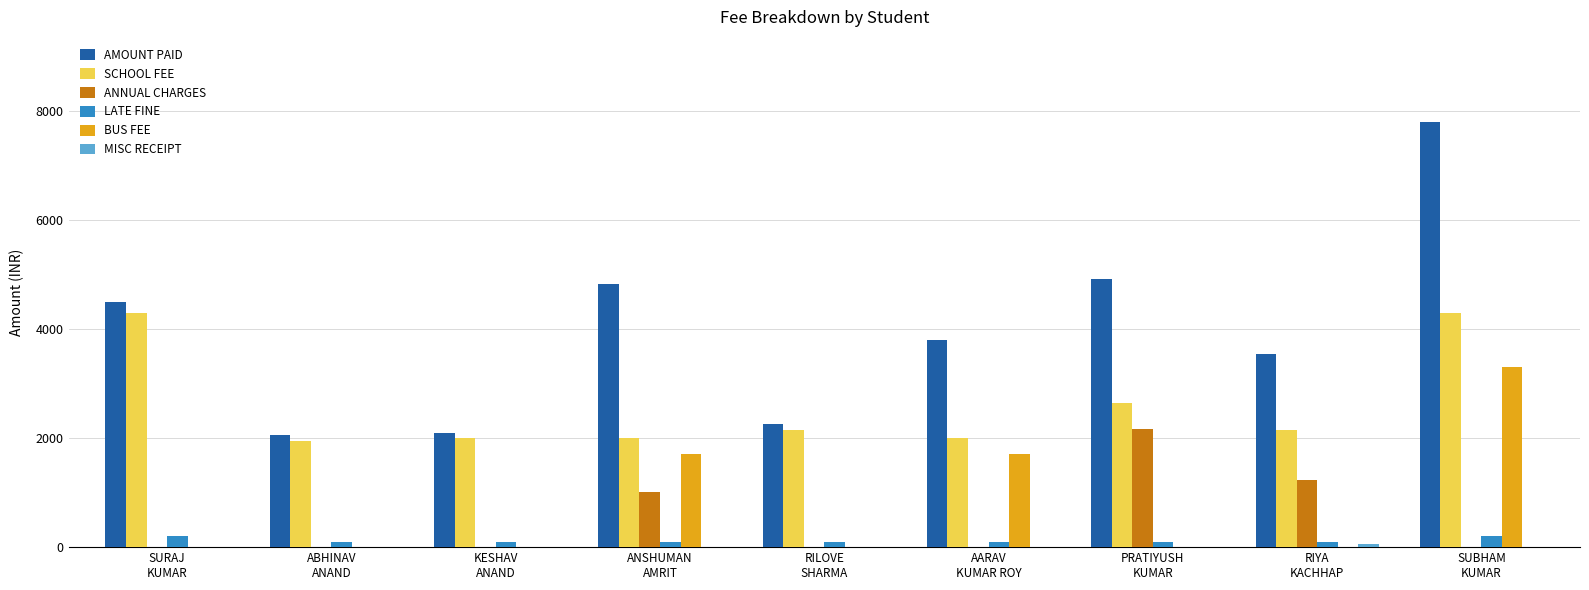

How many data points in LATE FINE are above 100?

2